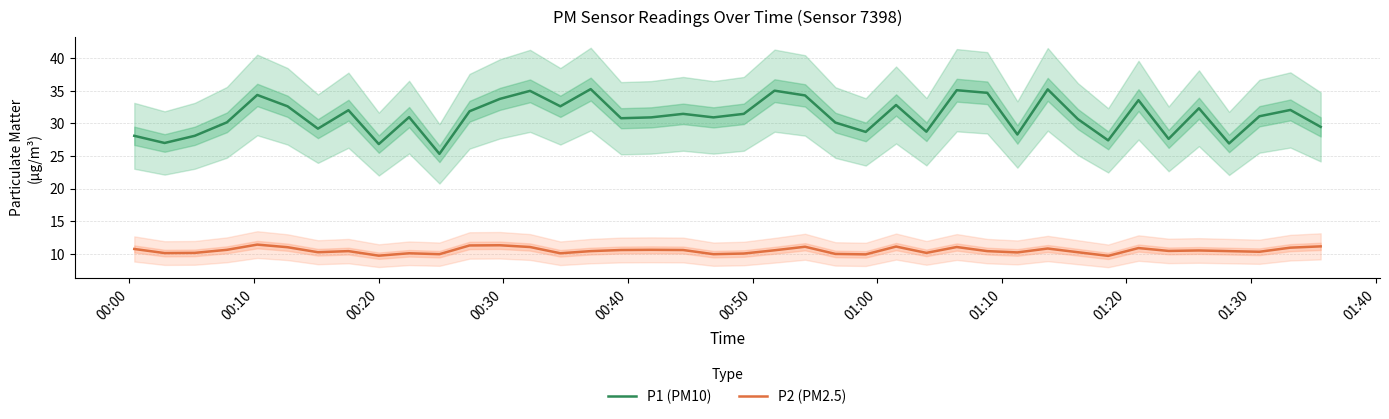

True or false: P1 (PM10) and P2 (PM2.5) intersect in this chart.

False